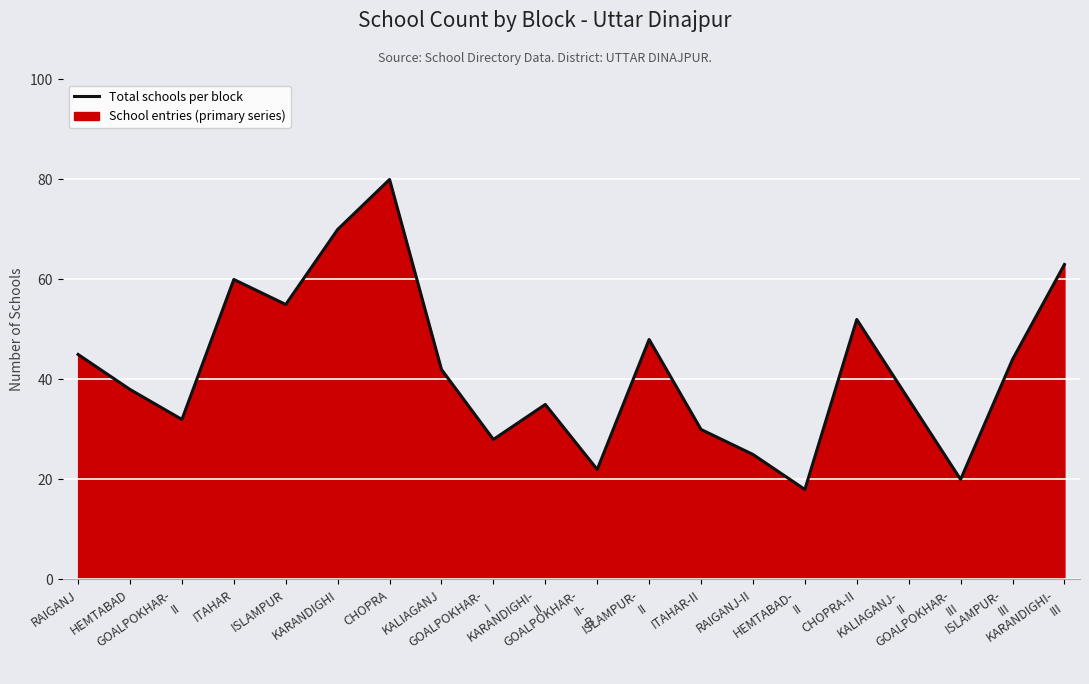

The chart shows a value of 16 at ISLAMPUR. True or false?

False